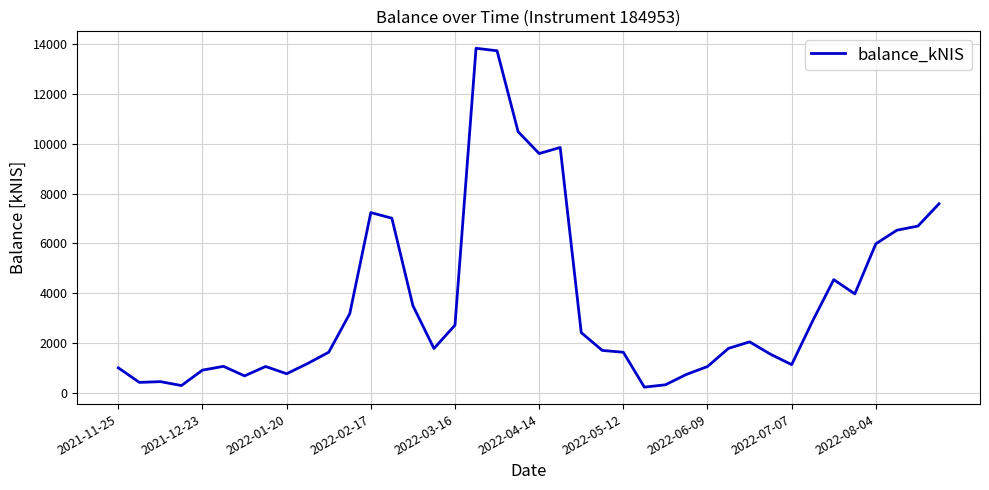

What is the difference between the maximum and minimum values?

13622.8